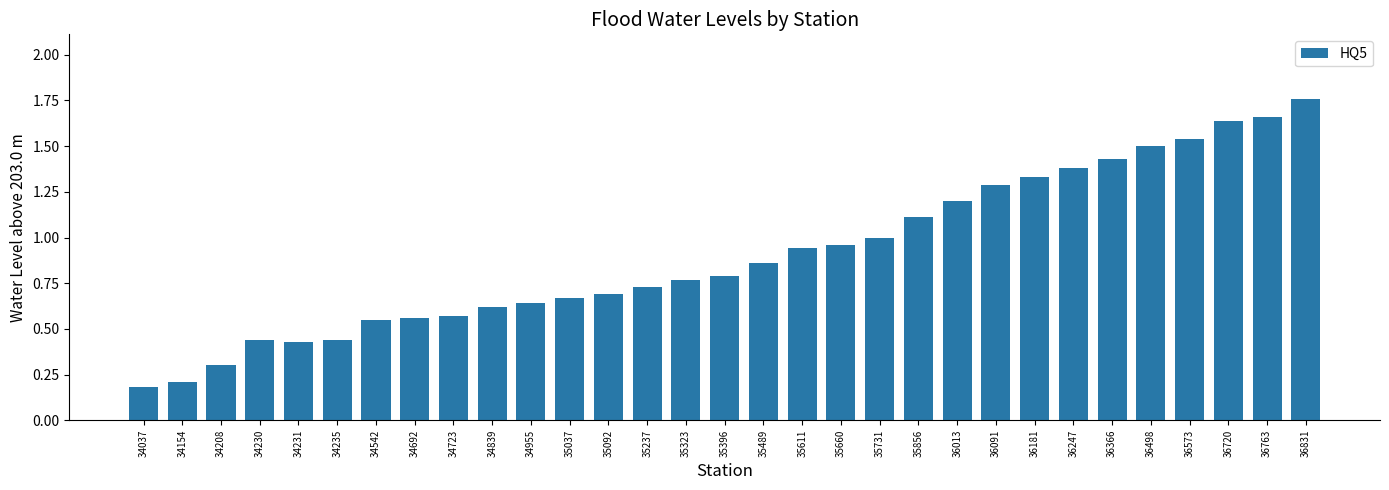

Are the bars horizontal?

No